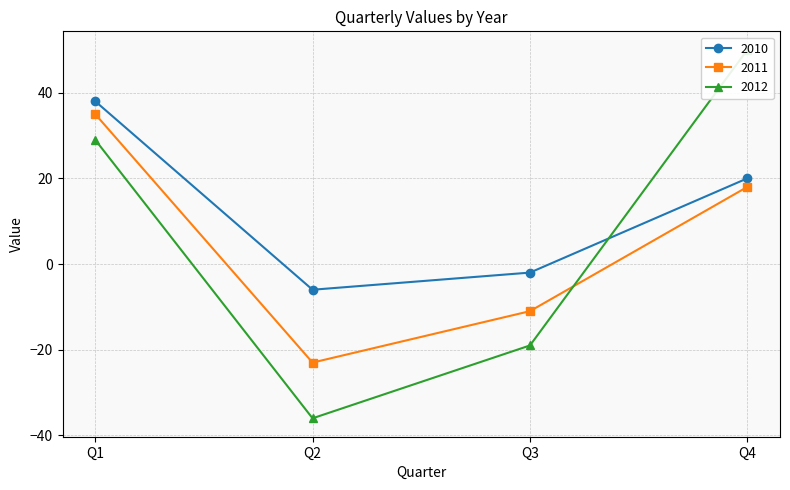

True or false: 2010 and 2012 cross at least once.

True